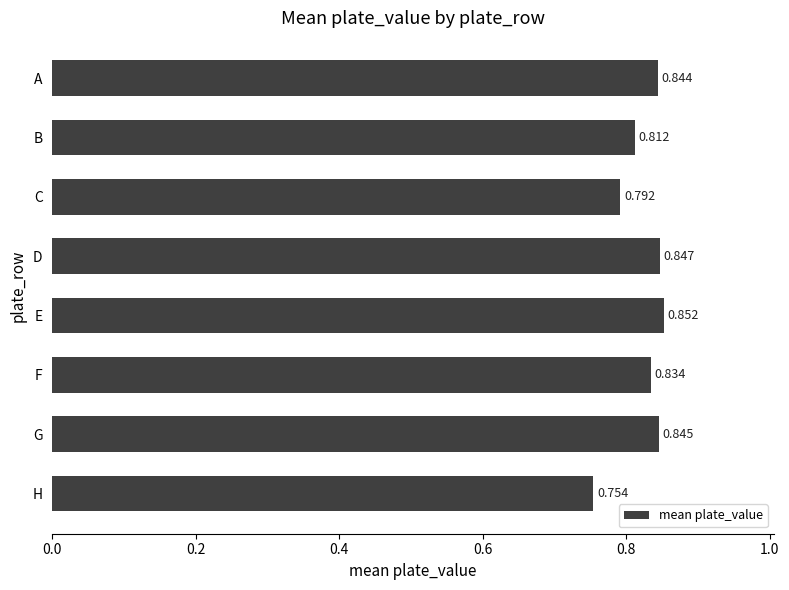

At which category does the chart reach its minimum across all series?

H